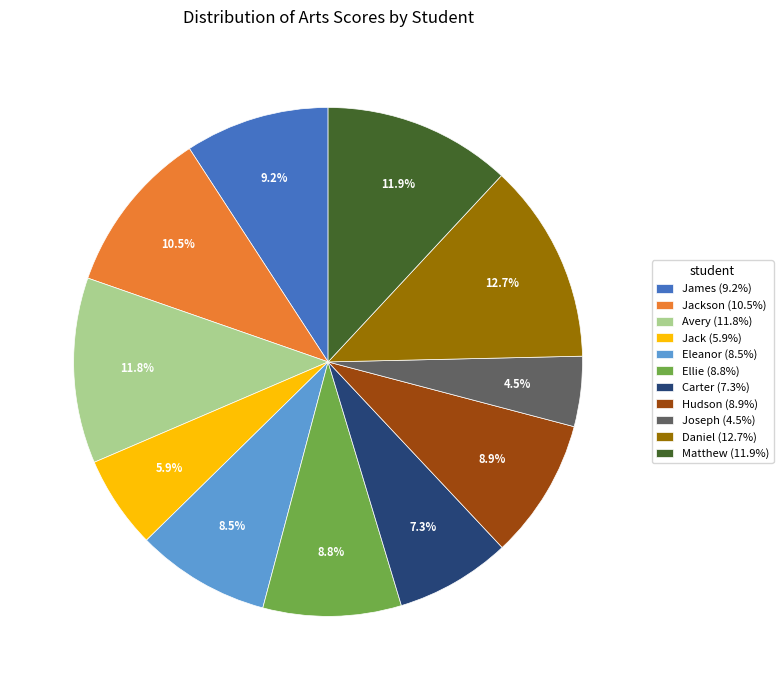

Which slice is the smallest?

Joseph (4.5%)